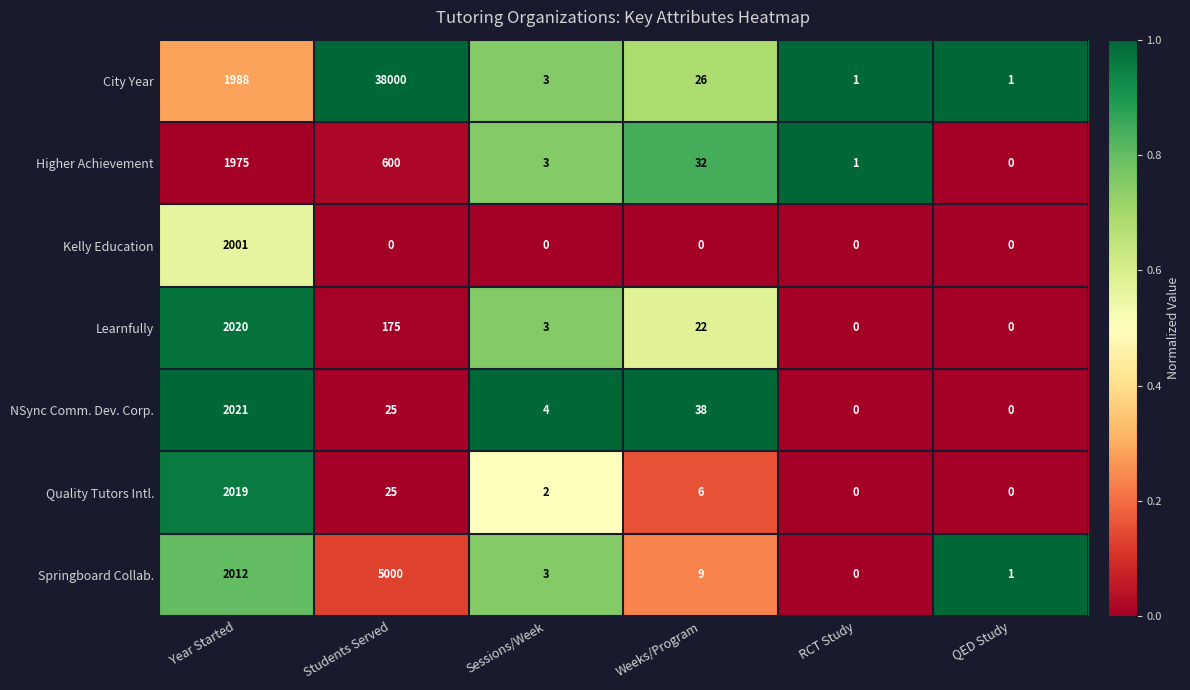

List the series in order of their peak value, highest first.

City Year, Springboard Collab., NSync Comm. Dev. Corp., Learnfully, Quality Tutors Intl., Kelly Education, Higher Achievement